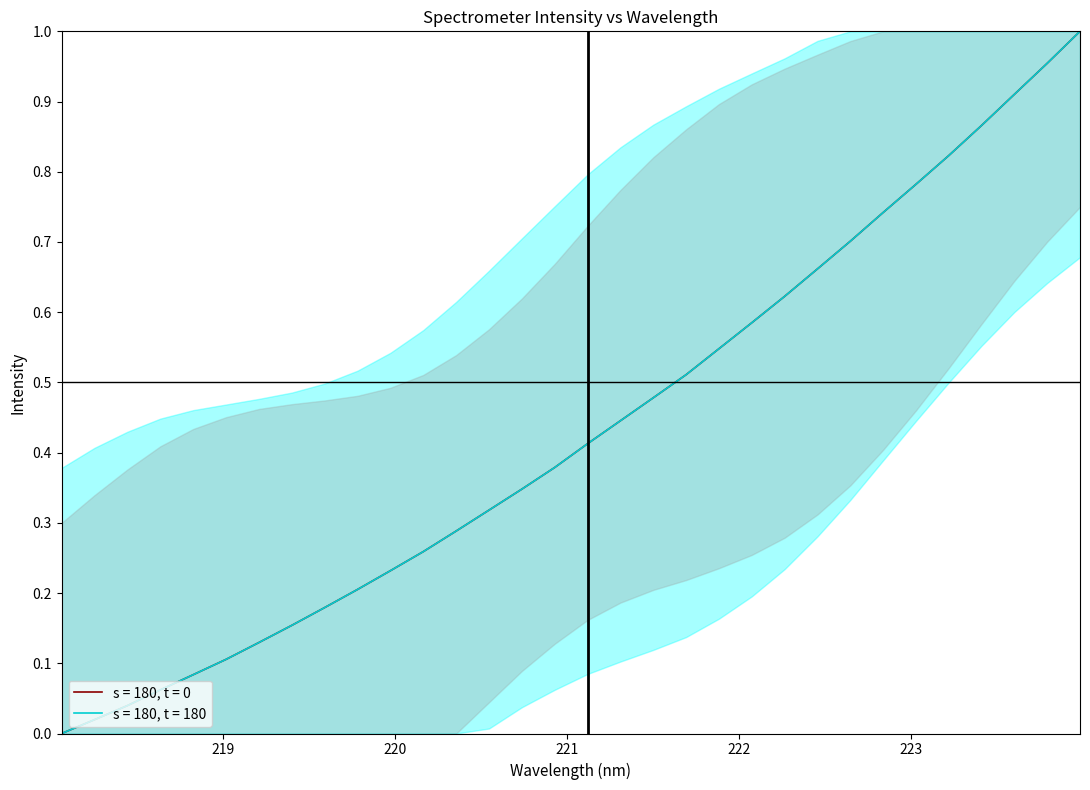

What is the highest value of the s = 180, t = 180 series?

1.0